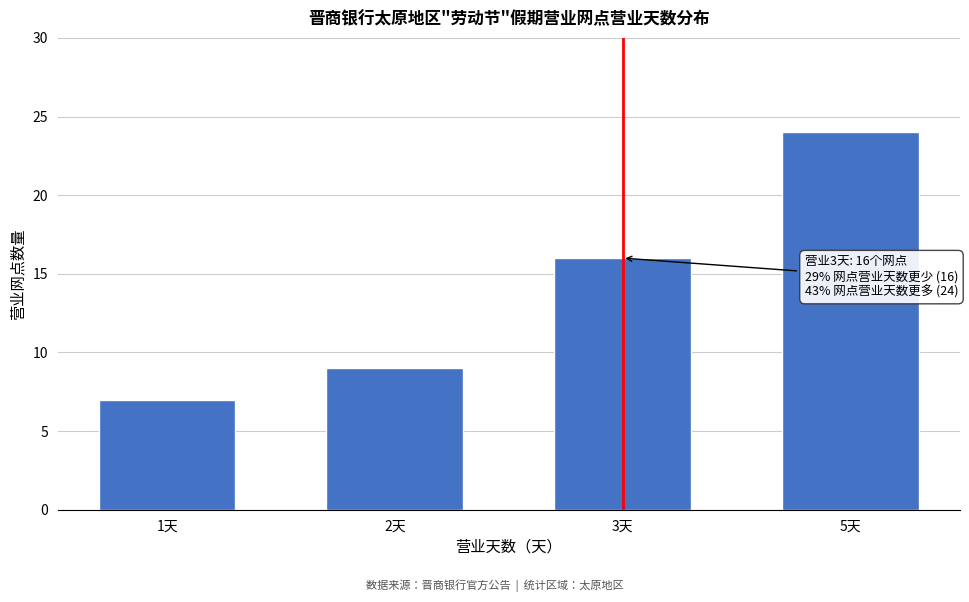

Reading left to right, extract all data points from this chart.

7	9	16	24